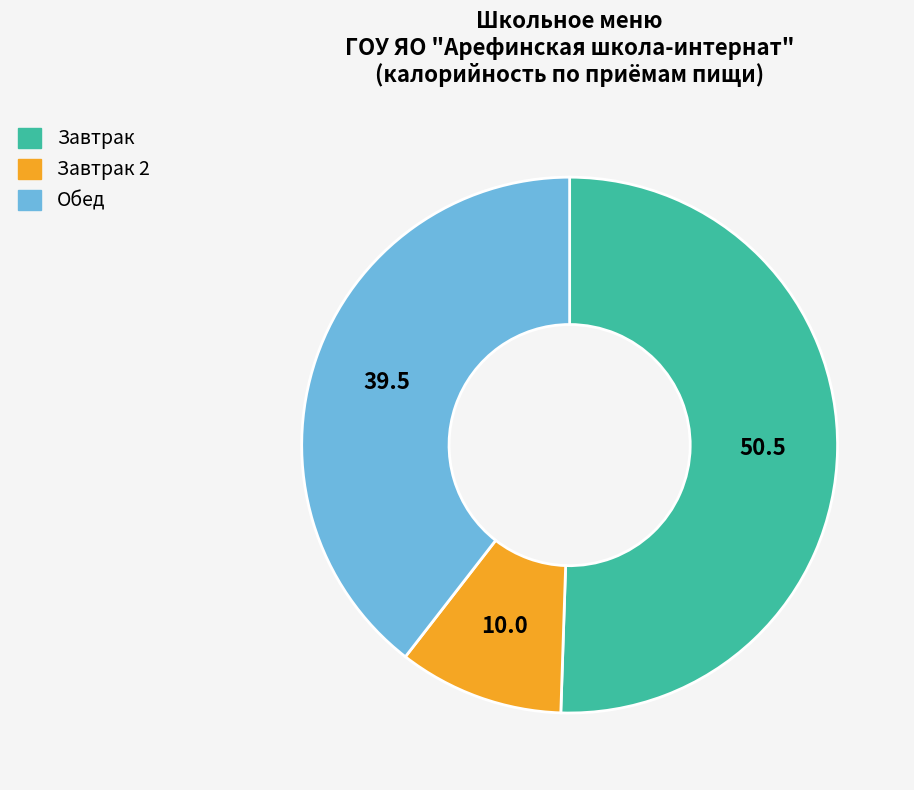

How many slices are in this pie chart?

3